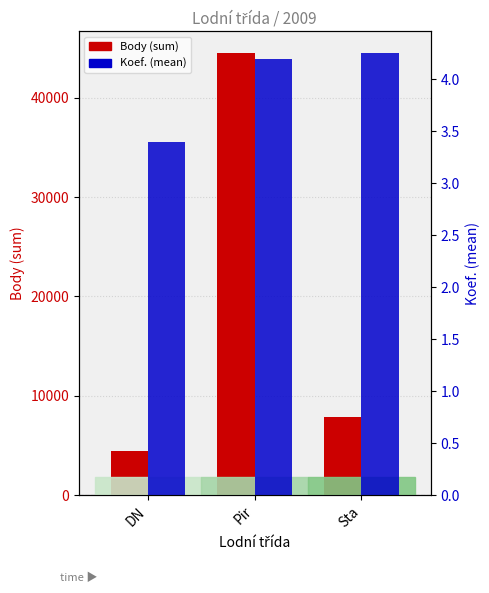

Which series has the largest total across all categories?

Body (sum)